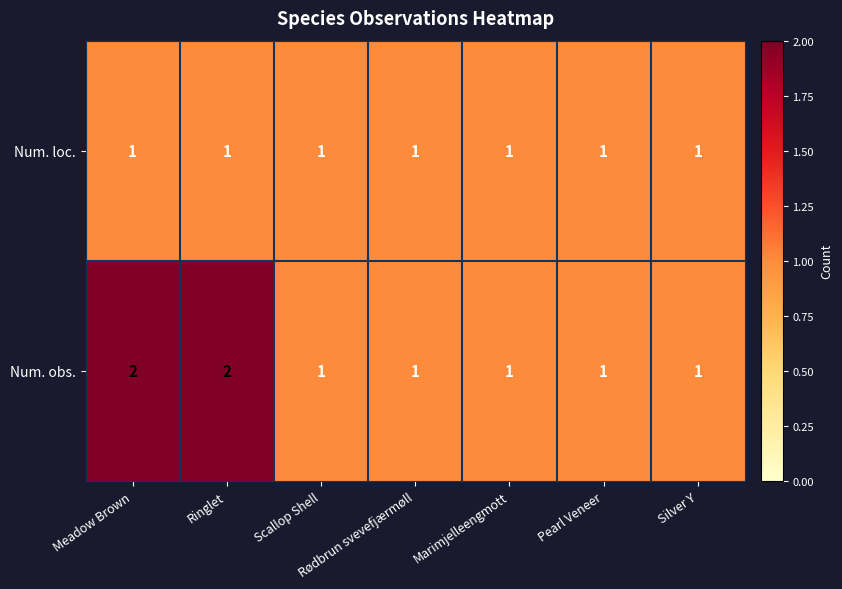

What is the sum of all Num. loc. values?

7